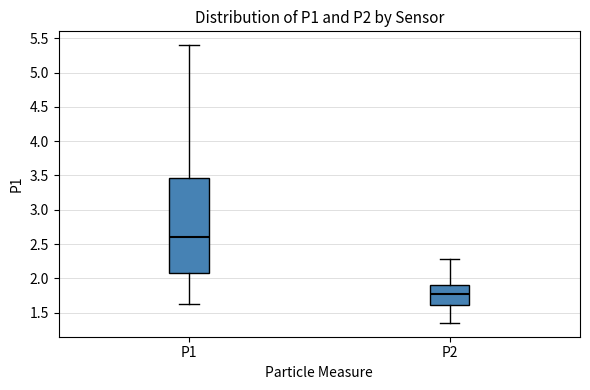

Which box is the tallest, from its lower edge to its upper edge?

P1